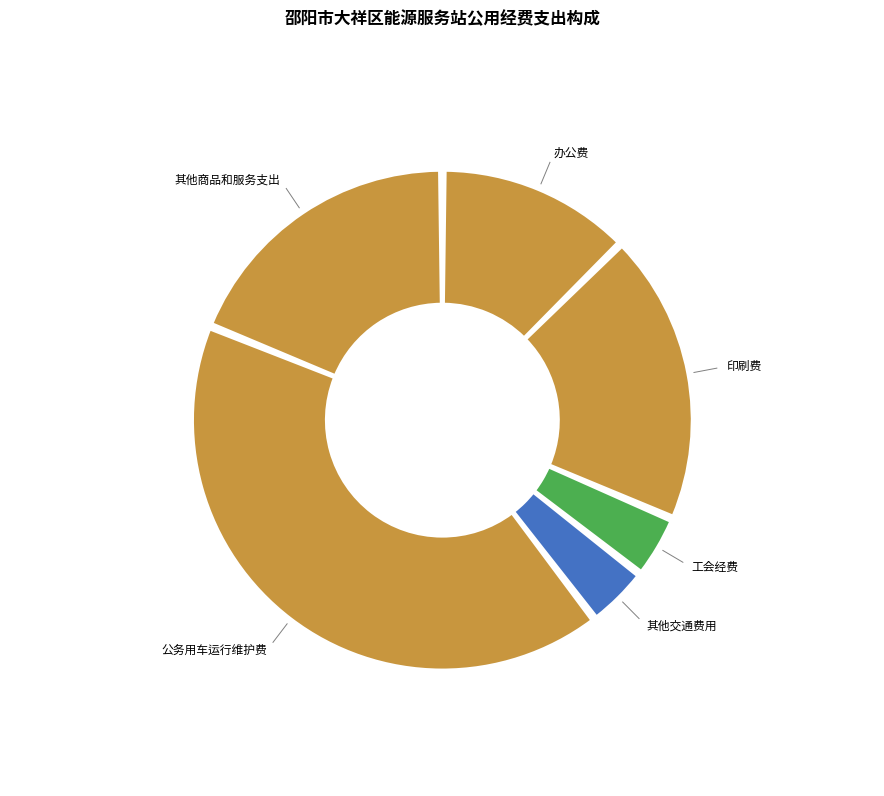

Is there a majority slice in this chart?

No